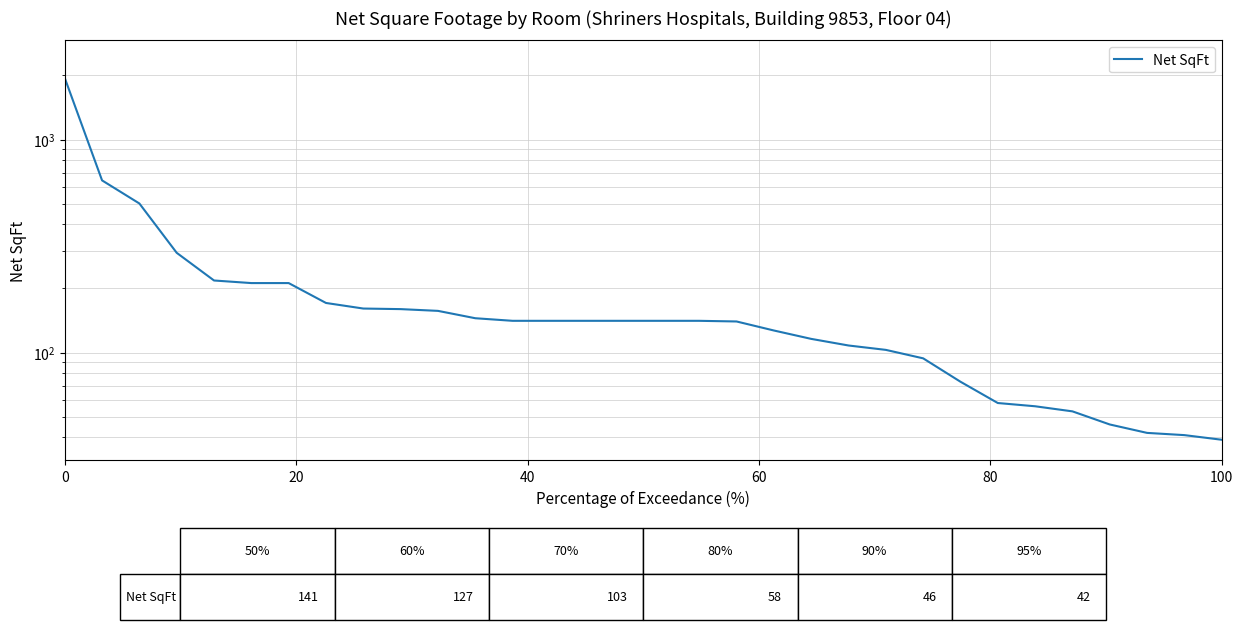

True or false: the data has more than 0 interior local peaks.

False